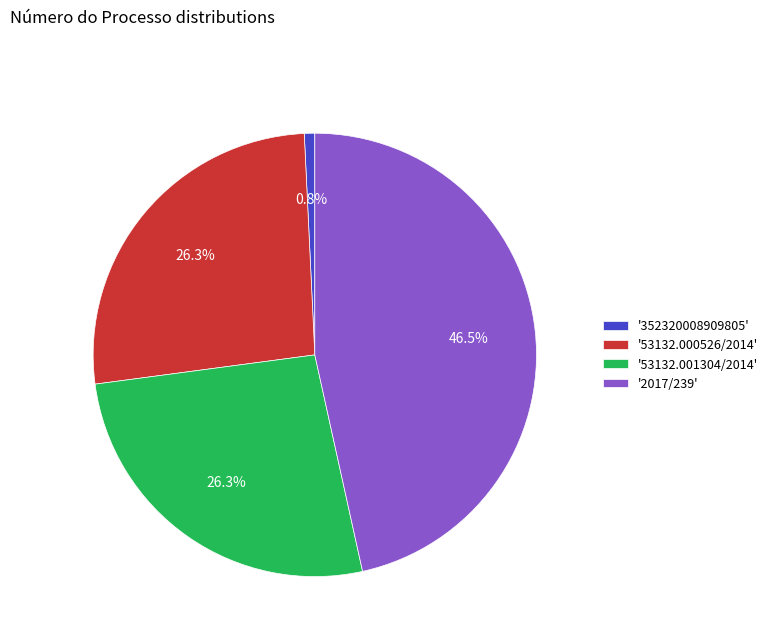

Does '53132.001304/2014' account for over 50% of the chart?

No